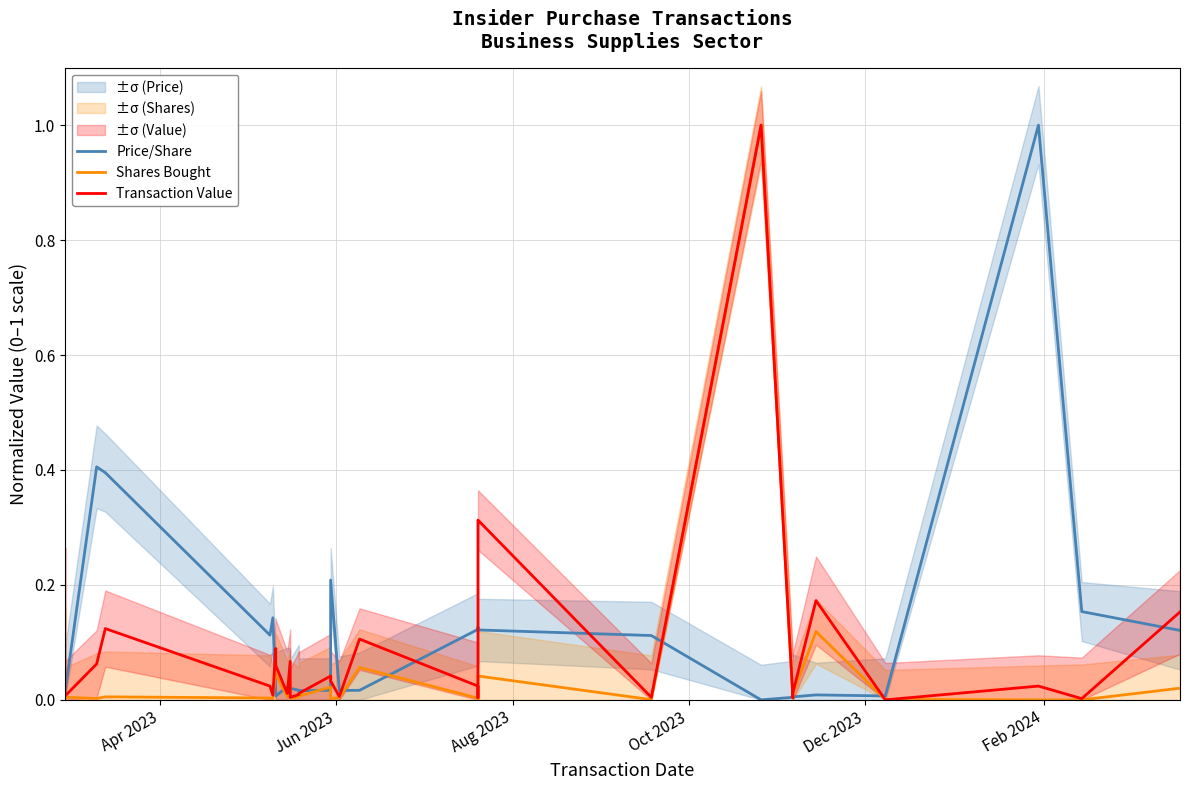

List the series in order of their overall mean, lowest first.

Shares Bought, Transaction Value, Price/Share